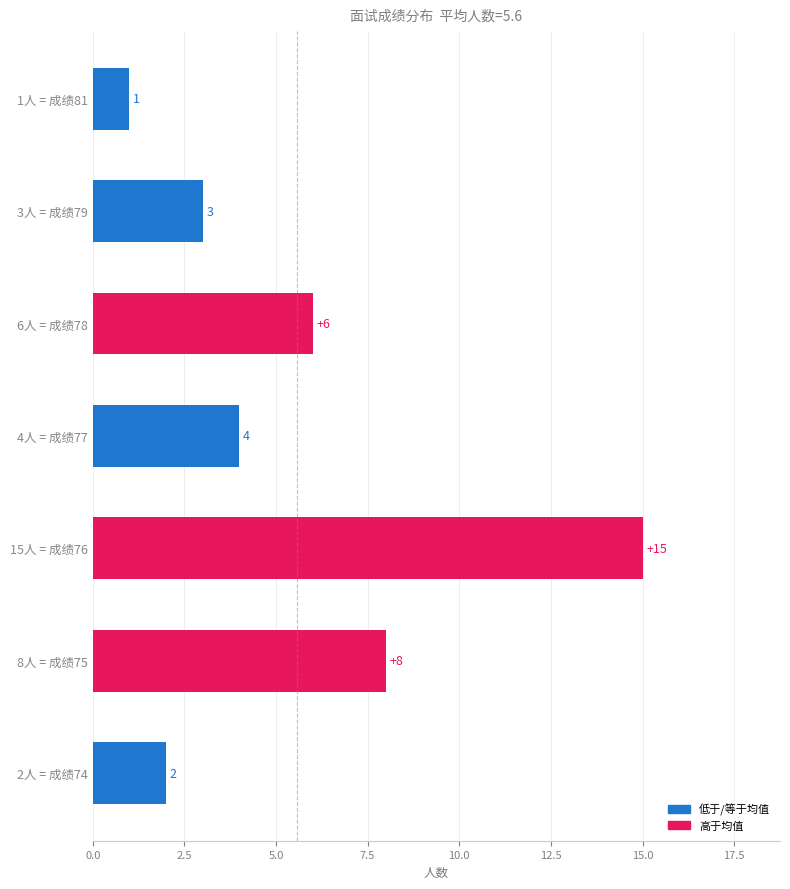

How many data points are less than 4?

3